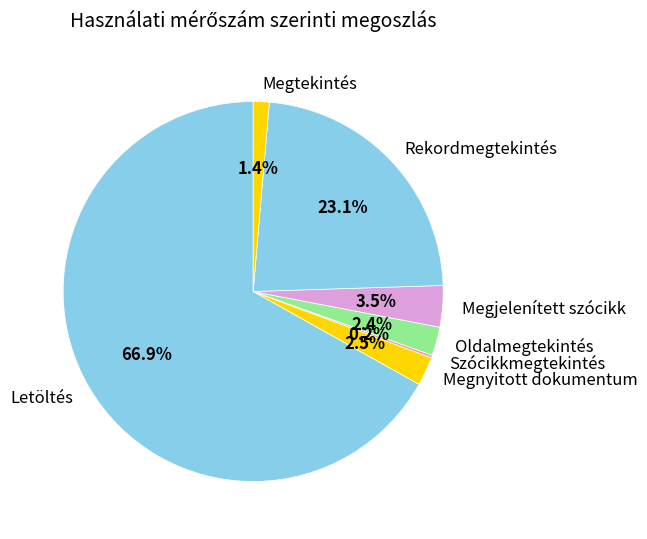

Does any single category account for the majority?

Yes